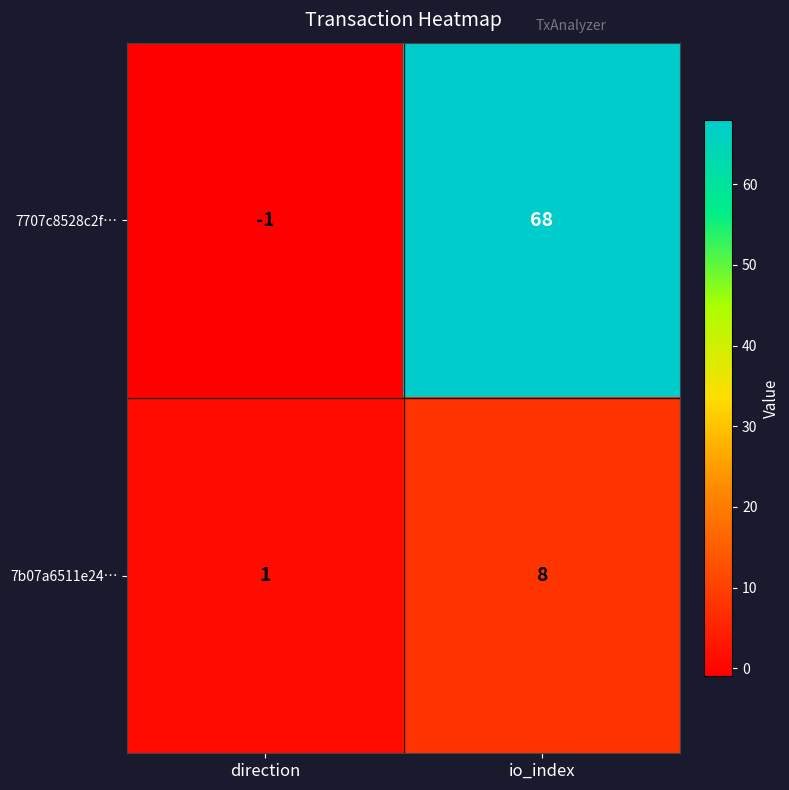

How many categories are shown in the chart?

2